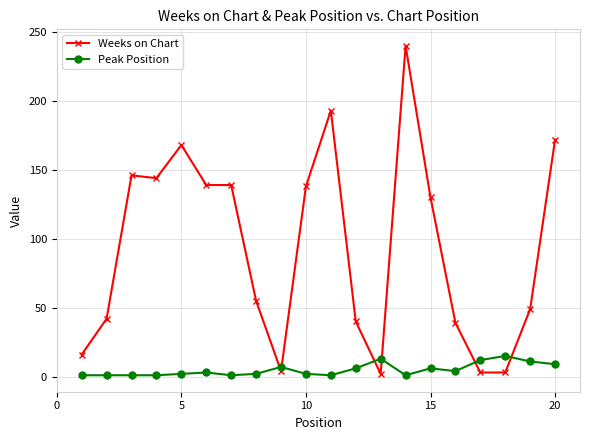

True or false: Weeks on Chart has more than 1 interior local peaks.

True